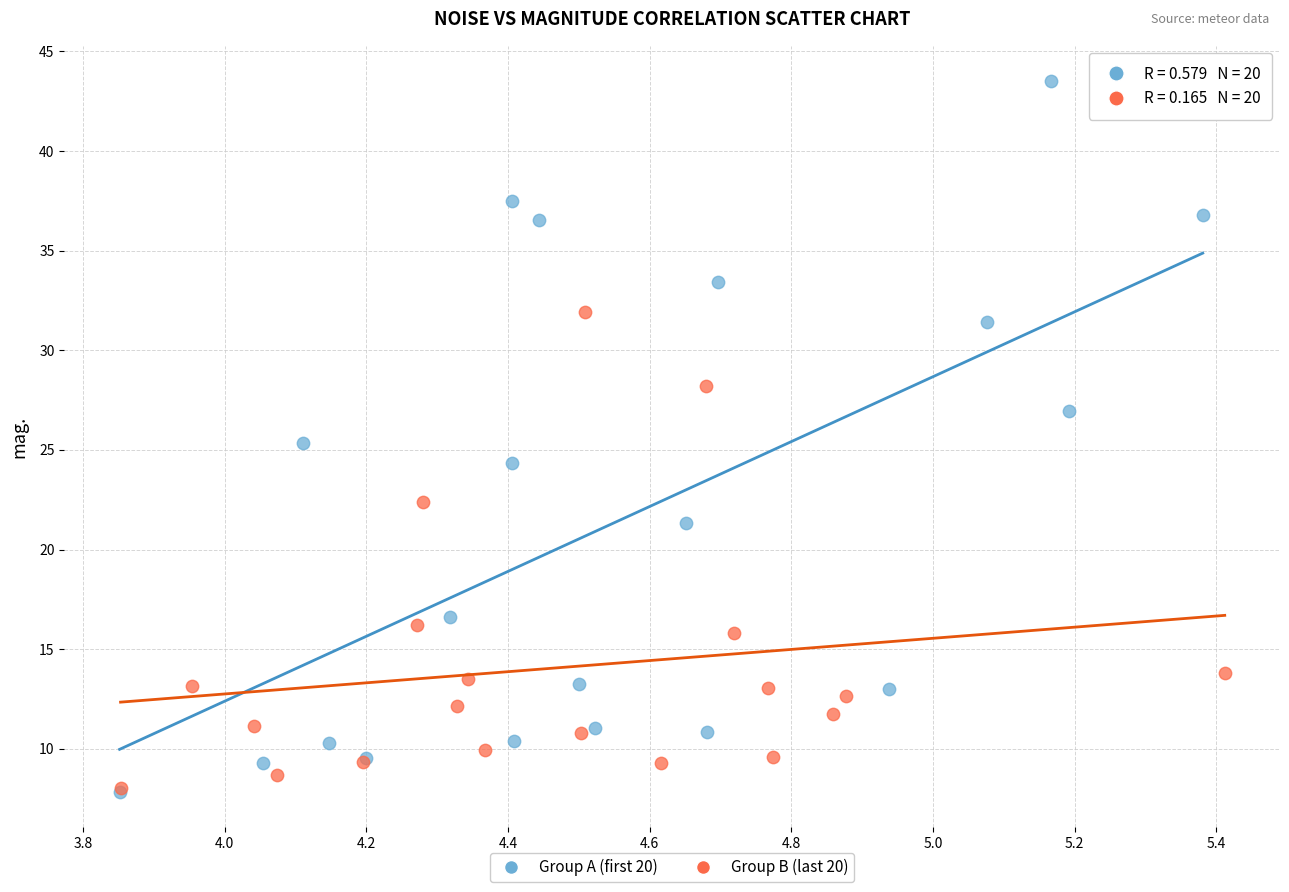

What are all the series names shown in the legend?

Group A (first 20), Group B (last 20)